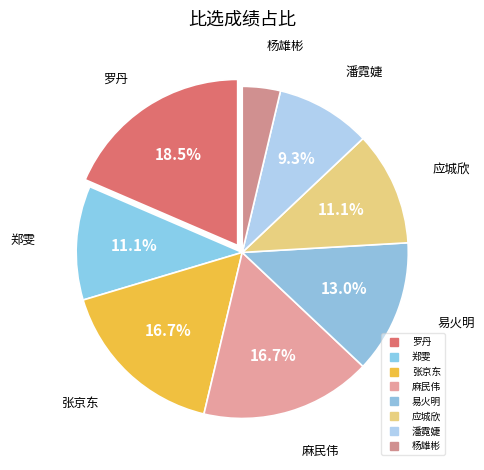

How many segments does this pie chart have?

8